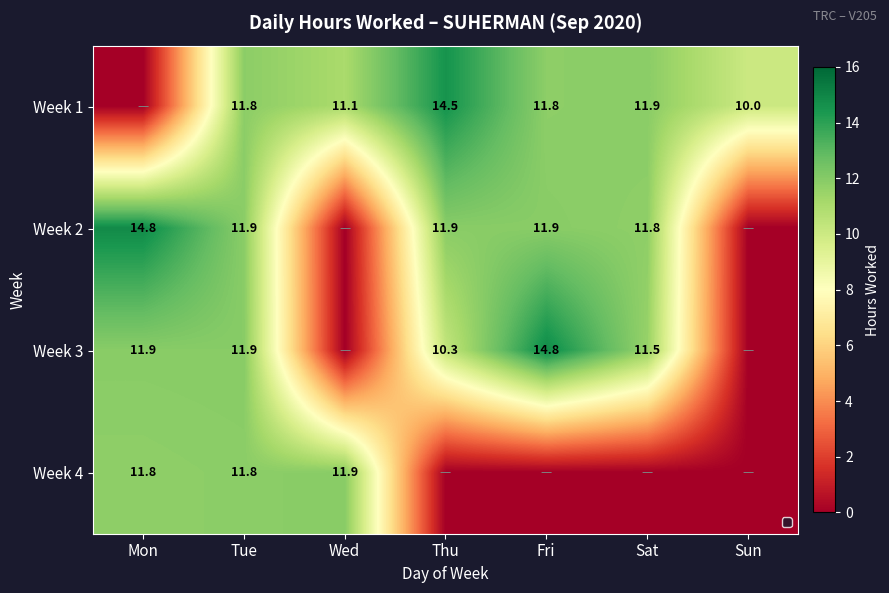

Between Thu and Fri, which is larger?

Thu